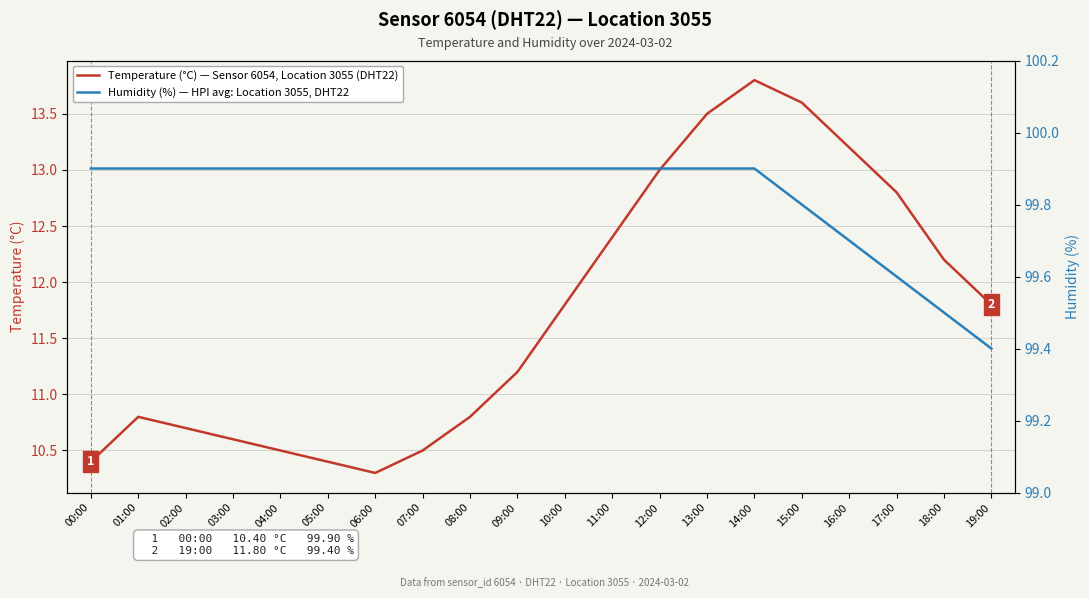

What is the sum of the Temperature (°C) — Sensor 6054, Location 3055 (DHT22) values at 05:00 and 16:00?

23.6